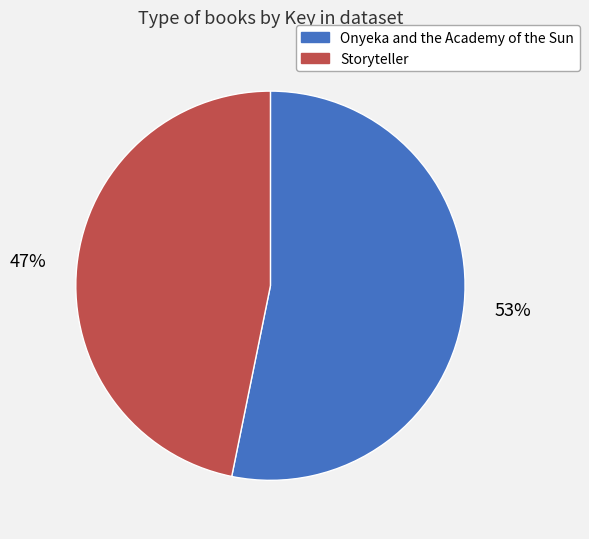

What is the largest slice in the pie chart?

Onyeka and the Academy of the Sun